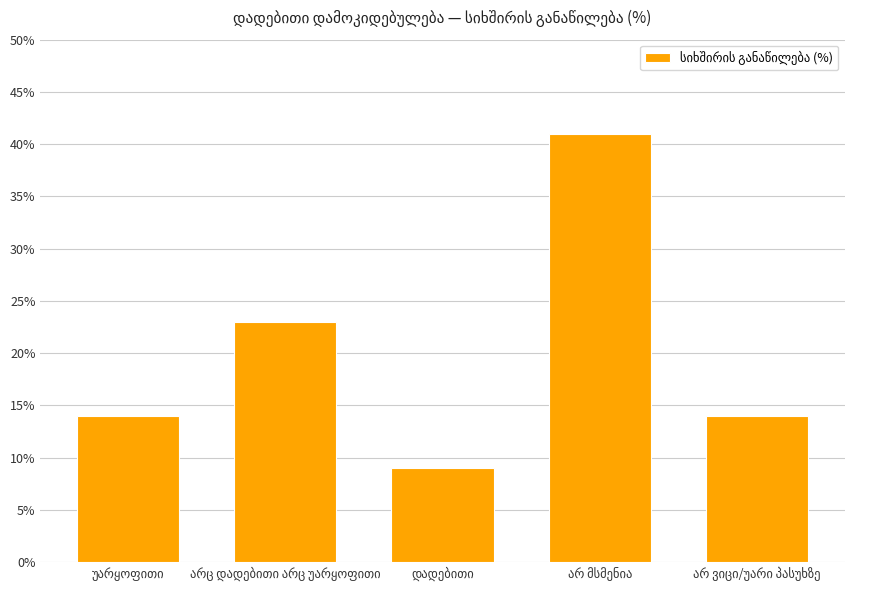

What is the value of the 1st bar from the left?

14